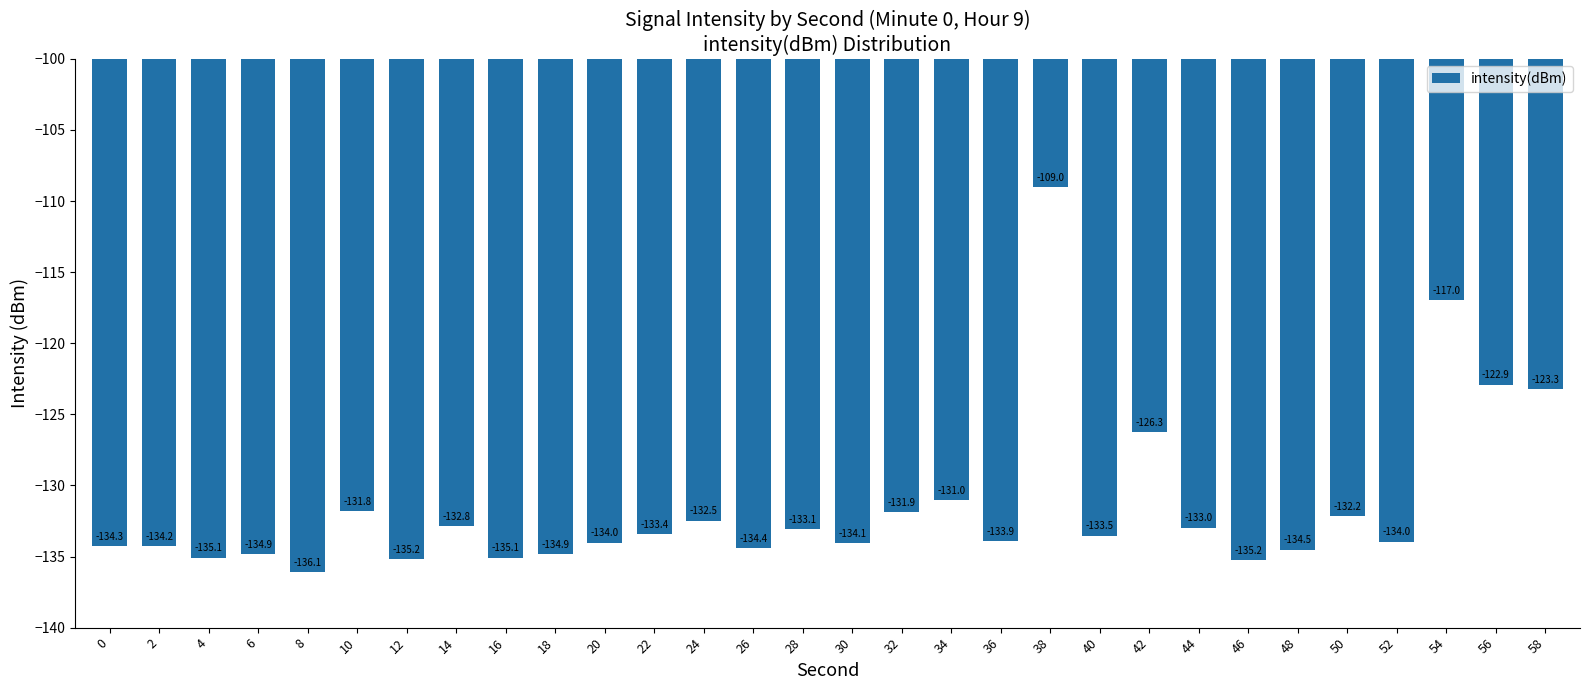

True or false: the data shows -220.0 at 30.

False